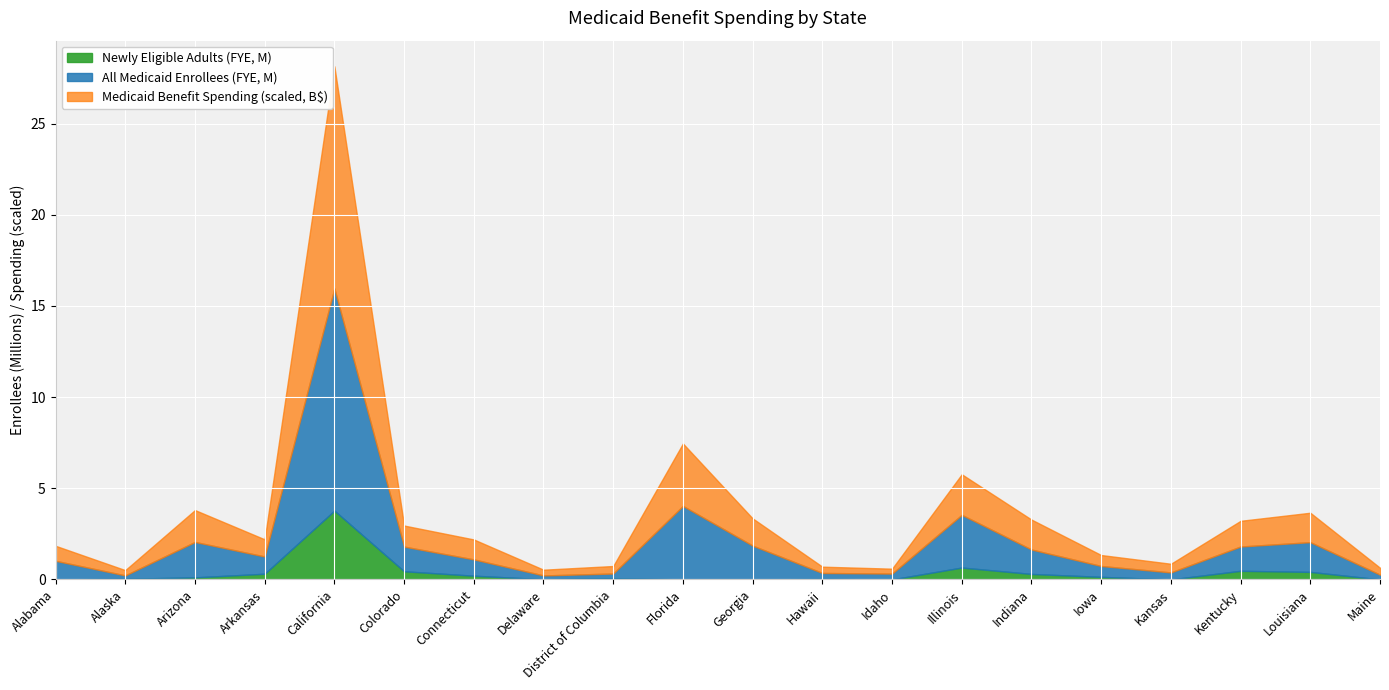

Which category has the highest value in the Newly Eligible Adults (FYE, M) series?

California